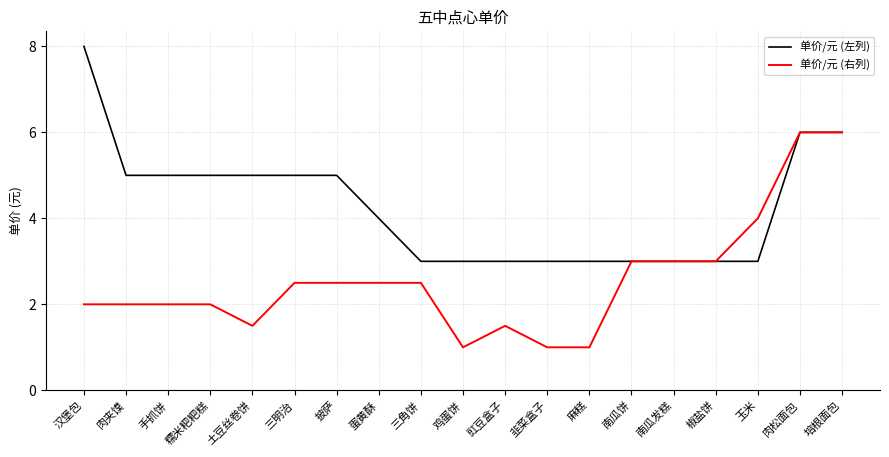

Is this an area chart (filled region under the line)?

No